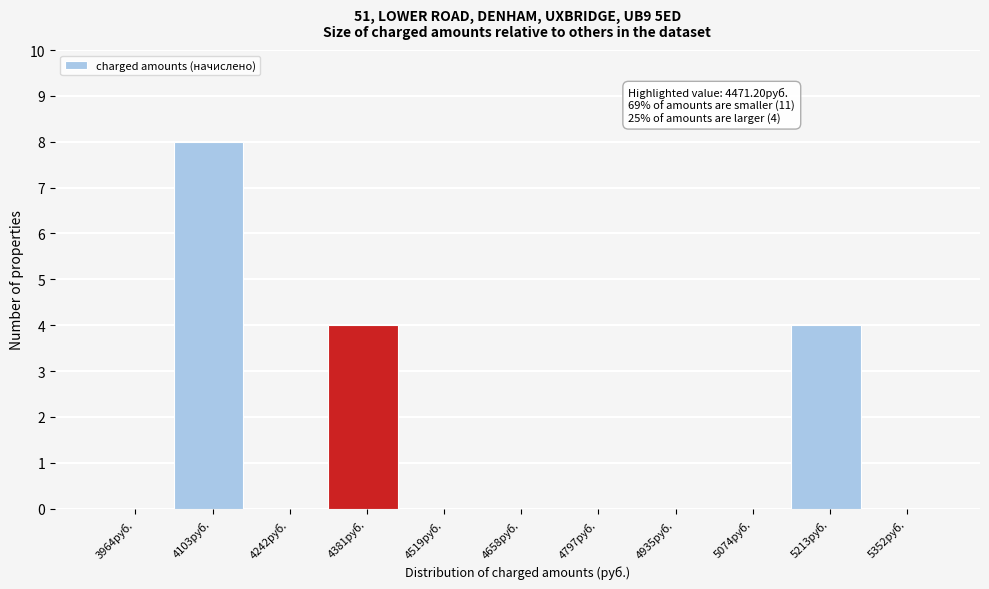

Reading right to left, extract all data points from this chart.

5352руб.=0	5213руб.=4	5074руб.=0	4935руб.=0	4797руб.=0	4658руб.=0	4519руб.=0	4381руб.=4	4242руб.=0	4103руб.=8	3964руб.=0